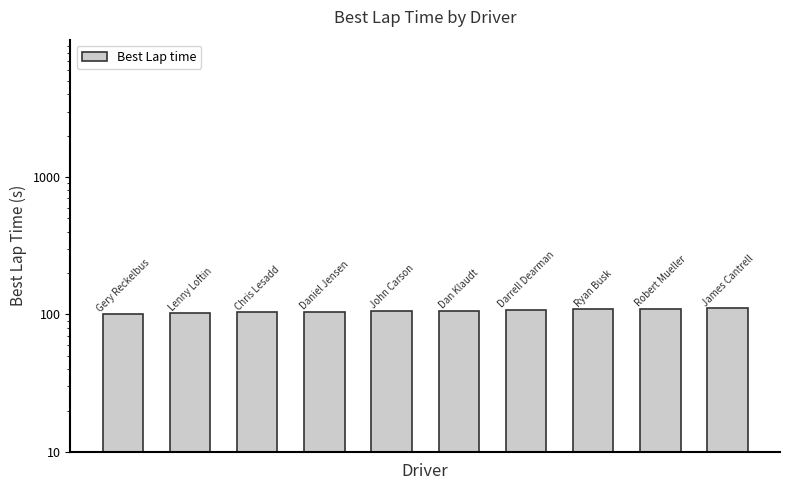

Does the chart contain stacked bars?

No